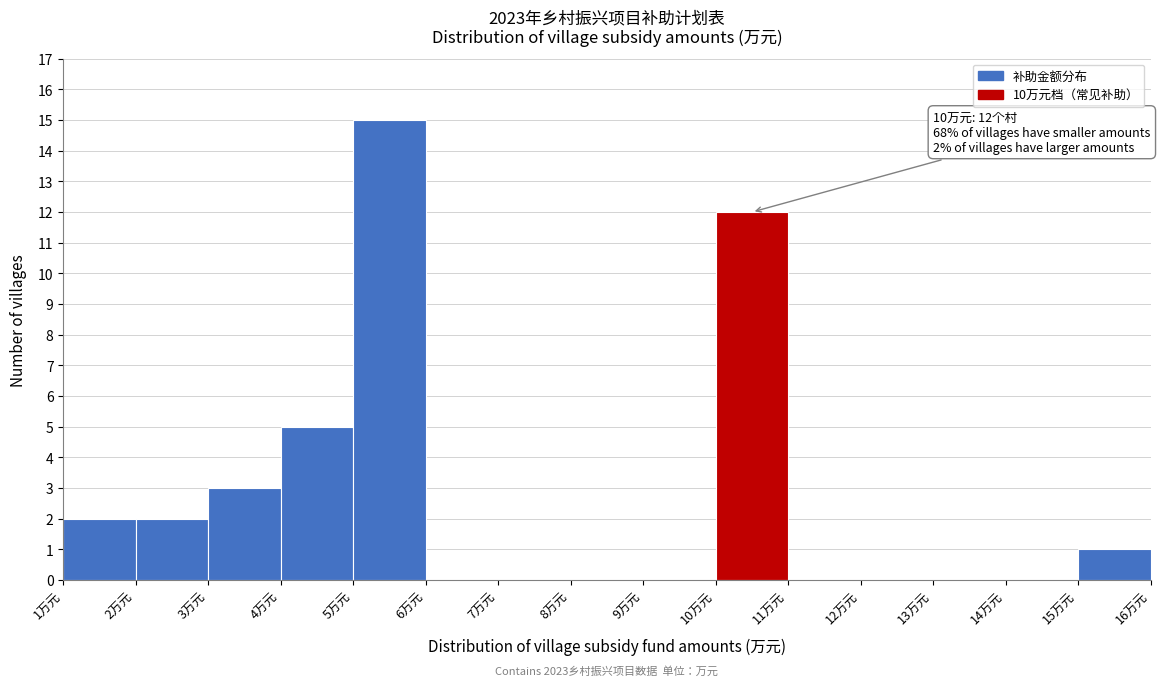

Which range on the x-axis has the tallest bar?

5 to 6